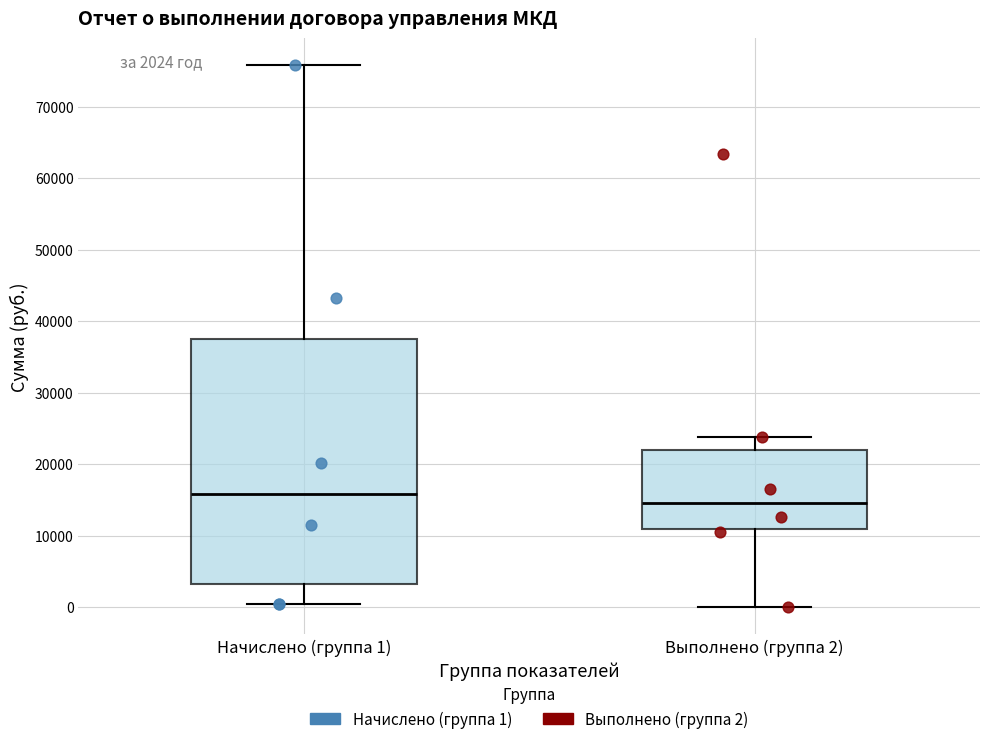

Which box's median line is the highest?

Начислено (группа 1)